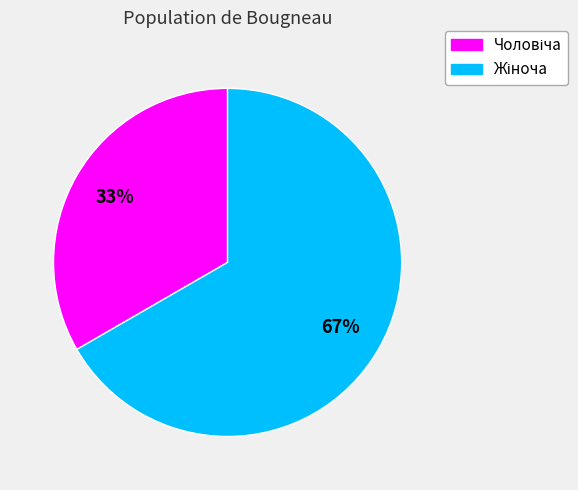

How many segments does this pie chart have?

2